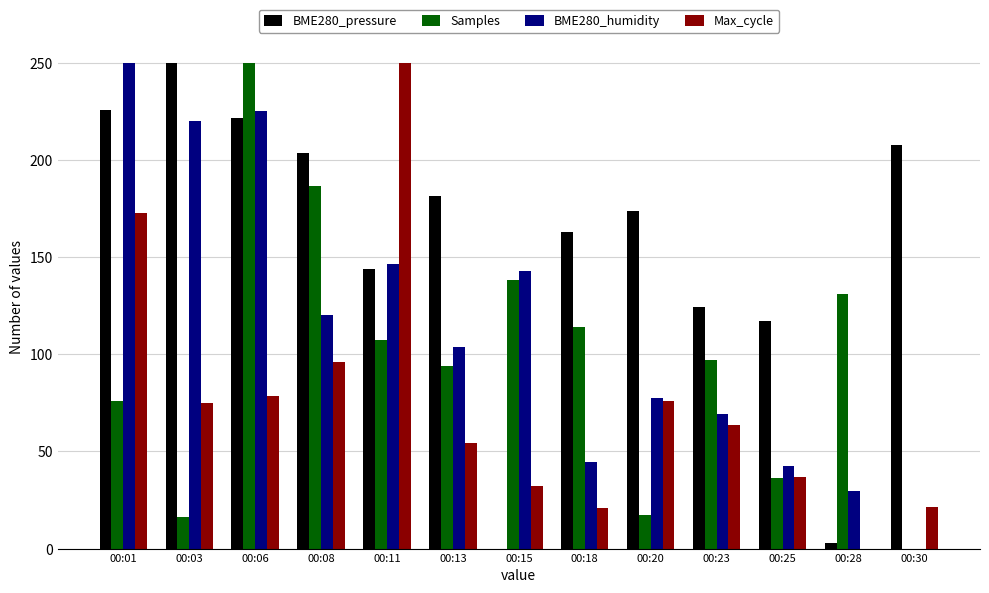

What is the total value across all series at 00:03?

561.6